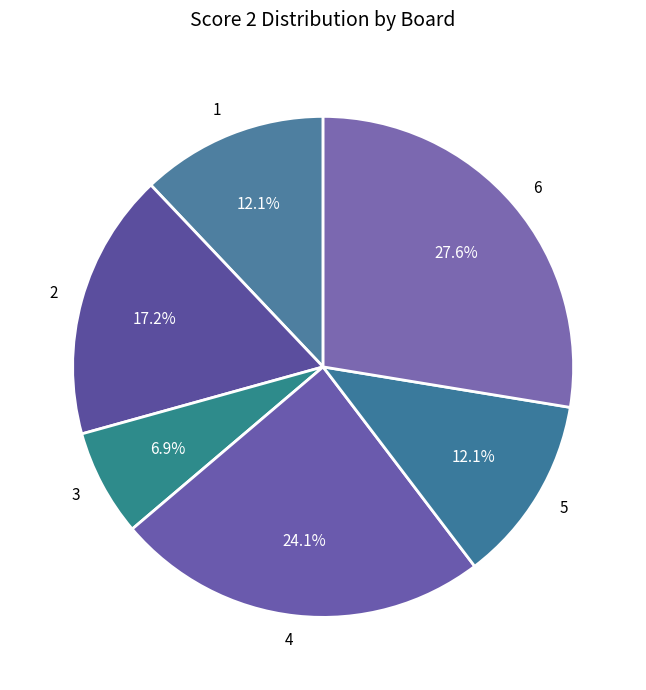

To the nearest percent, what percentage of the pie is 1?

12%